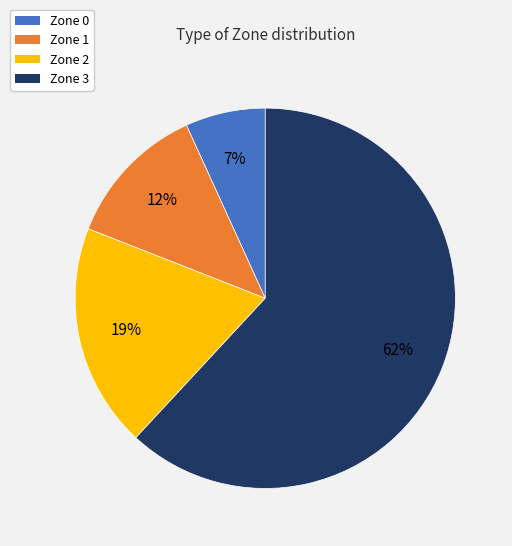

Approximately how many times larger is the value at Zone 2 compared to Zone 1?

1.6